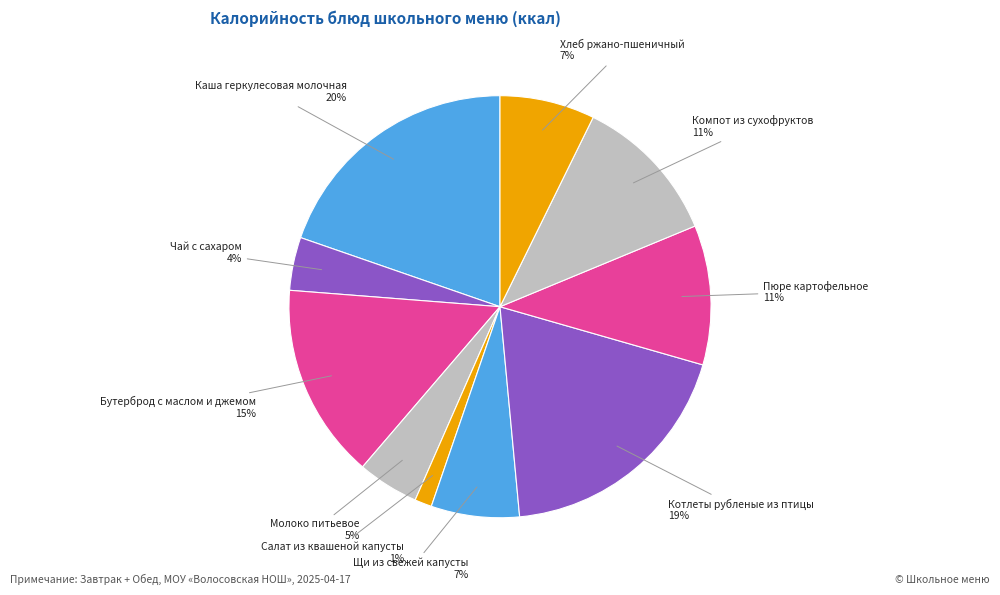

Combined, do Пюре картофельное and Хлеб ржано-пшеничный account for over 50%?

No